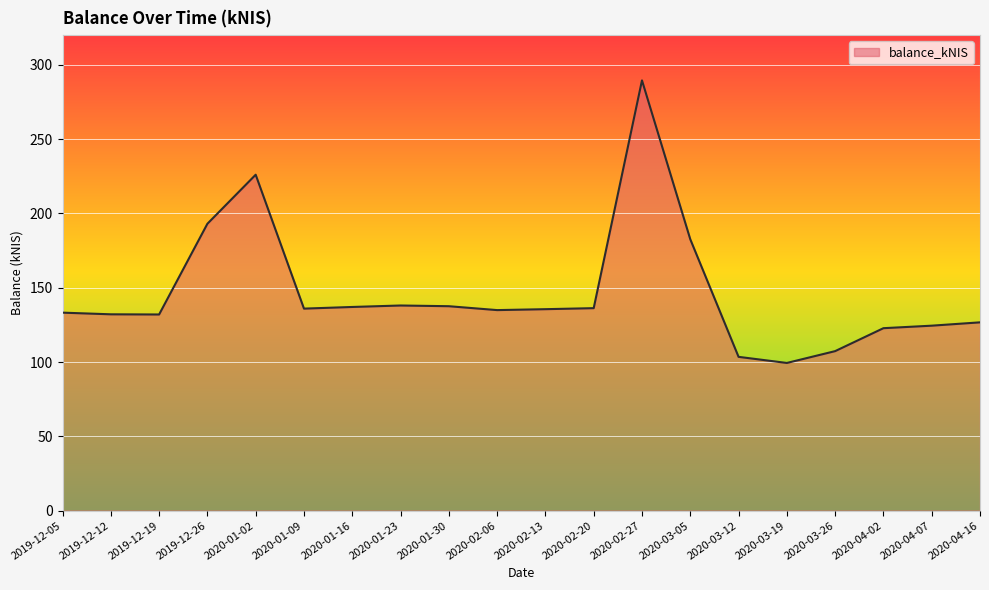

Which label corresponds to the largest value in the chart?

2020-02-27